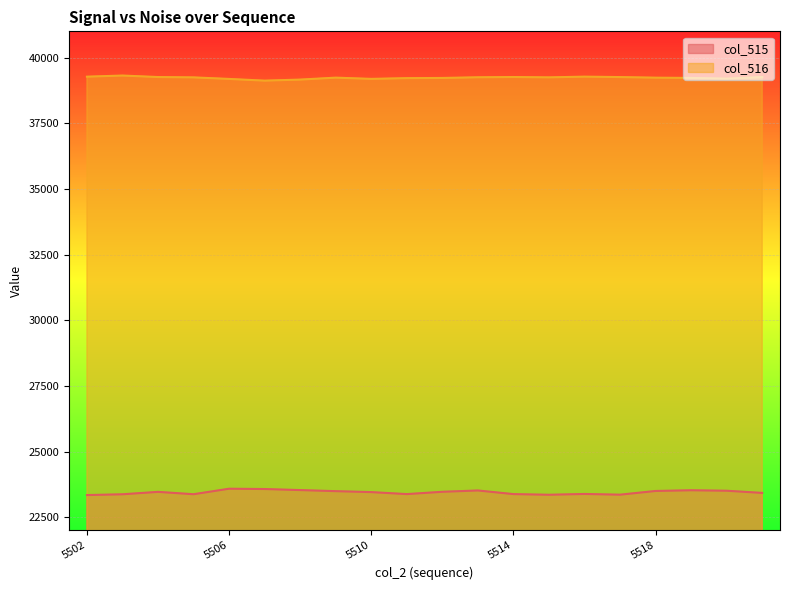

How many lines are shown in the chart?

2